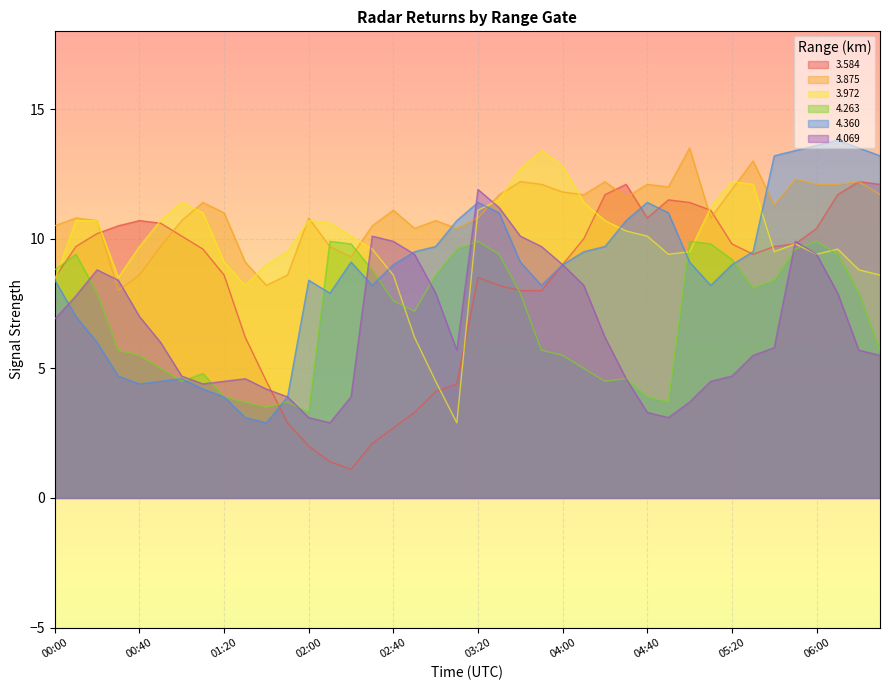

The 4.360 series shows 4.4 at 00:40. True or false?

True